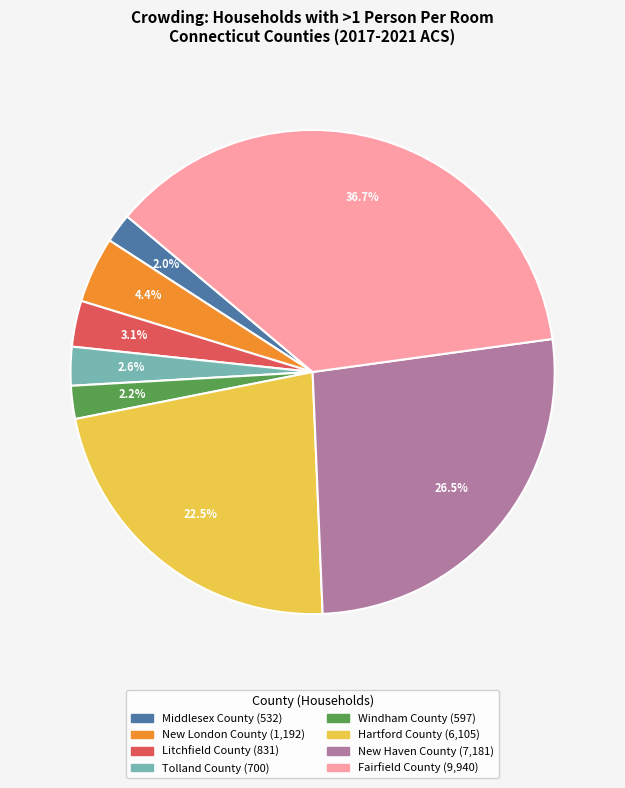

What is the ratio of the value at Windham County to the value at New London County?

0.5